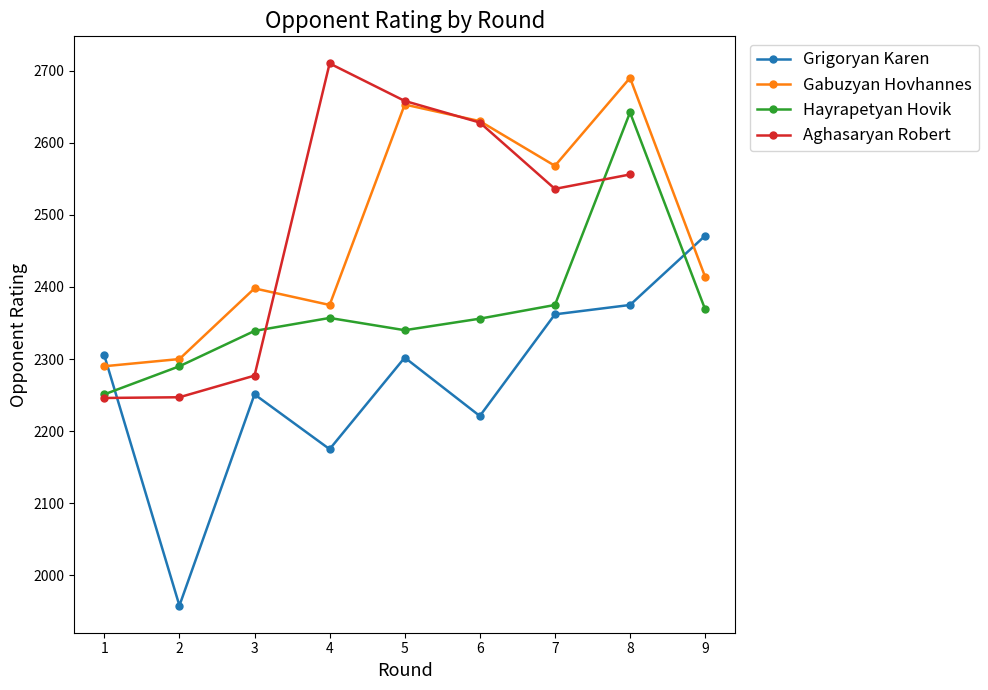

What is the value of the Grigoryan Karen point at the 7th from the left?

2362